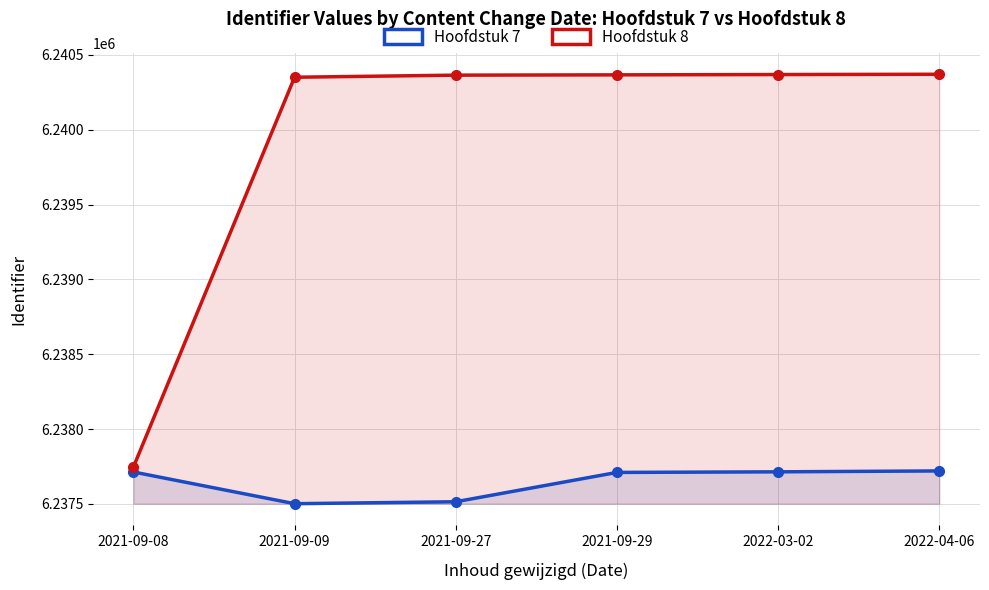

What is the difference between the maximum and minimum values in the Hoofdstuk 8 series?

2625